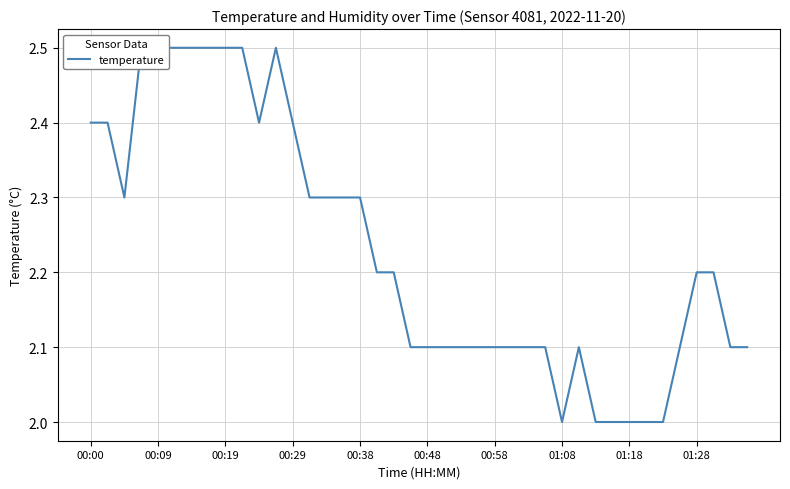

Approximately how many times larger is the value at 23 compared to 15?

0.9